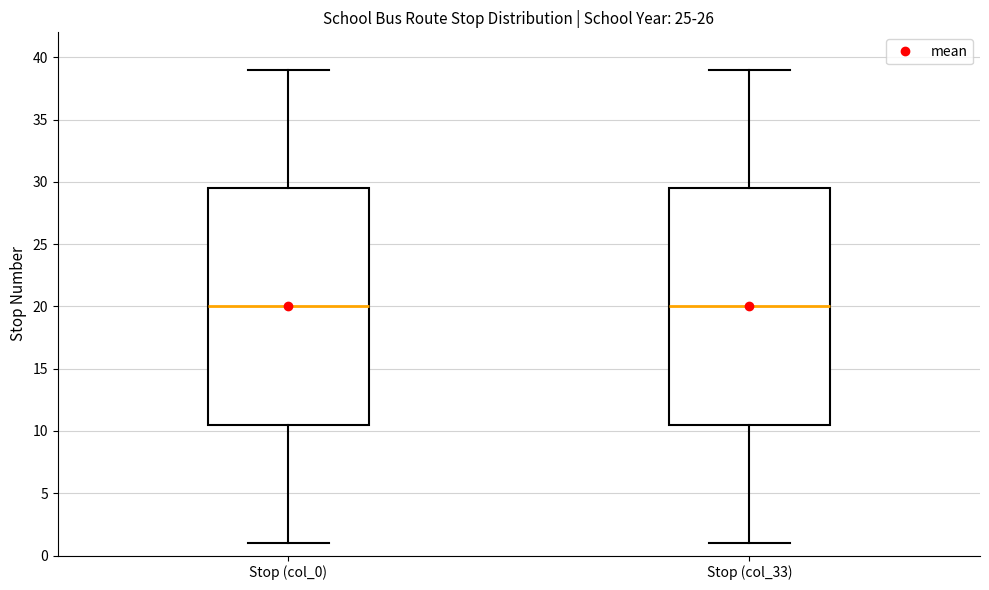

Reading left to right, read every box against the y-axis: the position of its median line, the range the box covers, and the ends of its whiskers. The values are not printed on the chart, so give them approximately, as read against the axis.

Stop (col_0): median 20.0, box 10.5 to 29.5, whiskers 1.0 to 39.0
Stop (col_33): median 20.0, box 10.5 to 29.5, whiskers 1.0 to 39.0